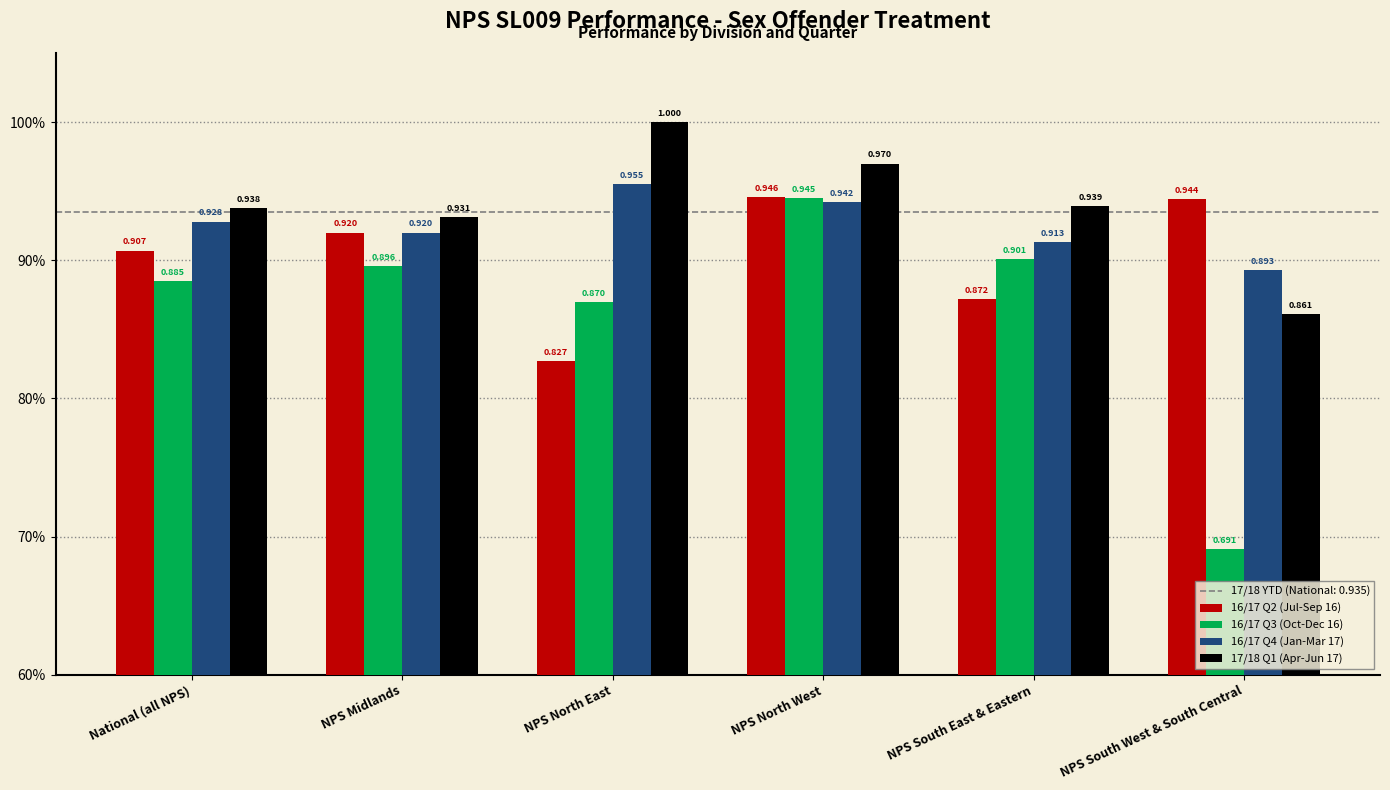

What is the spread (max minus min) of values at NPS North East?

0.2